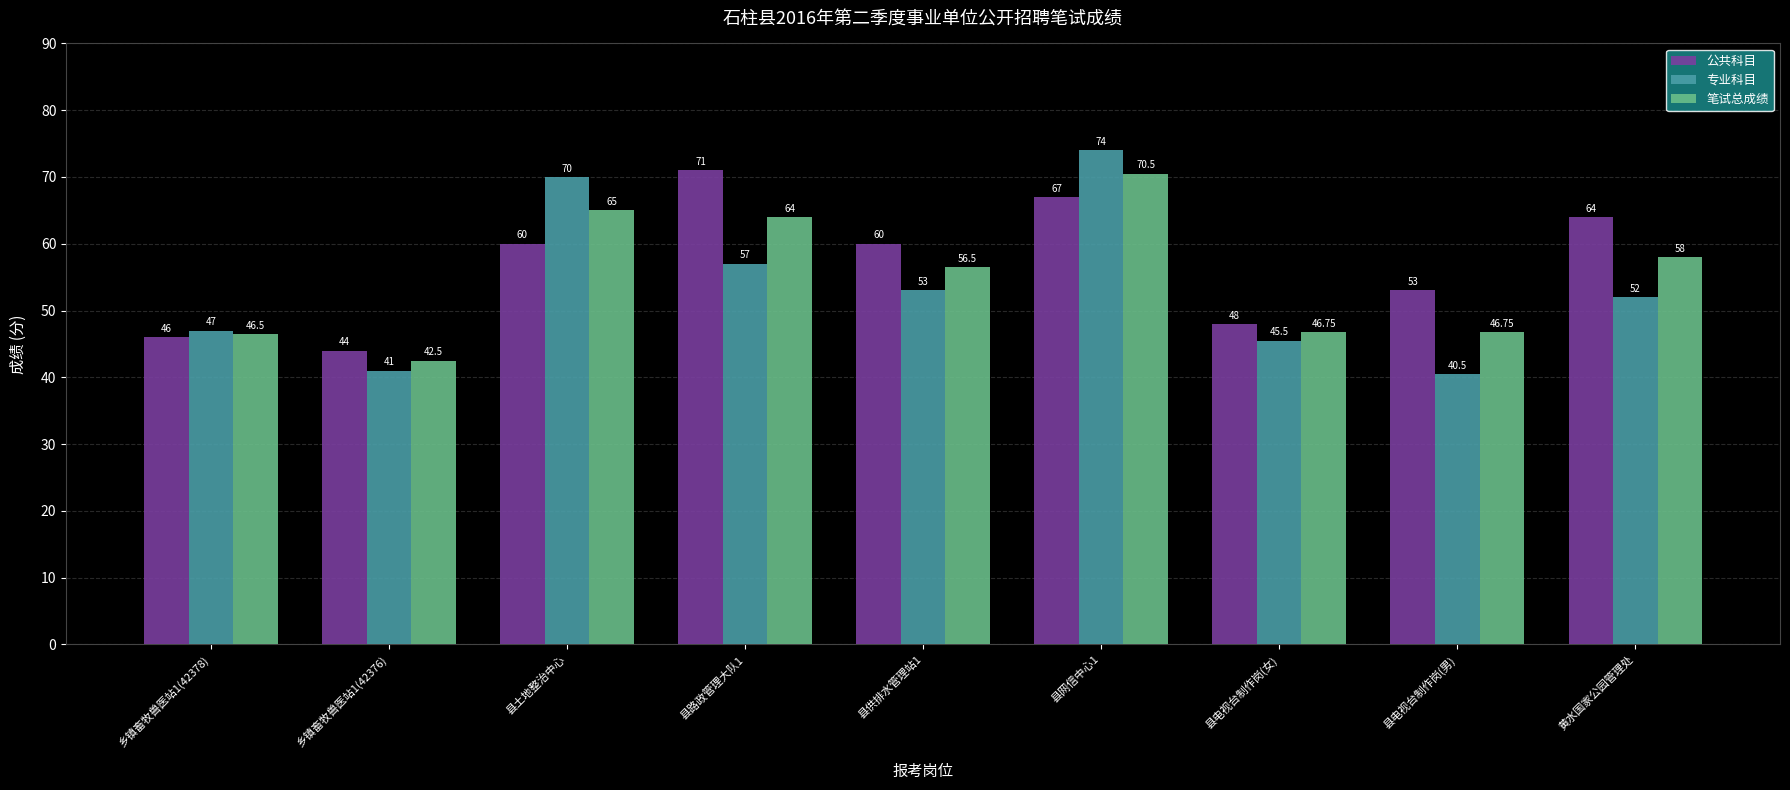

Count the number of data series in this chart.

3